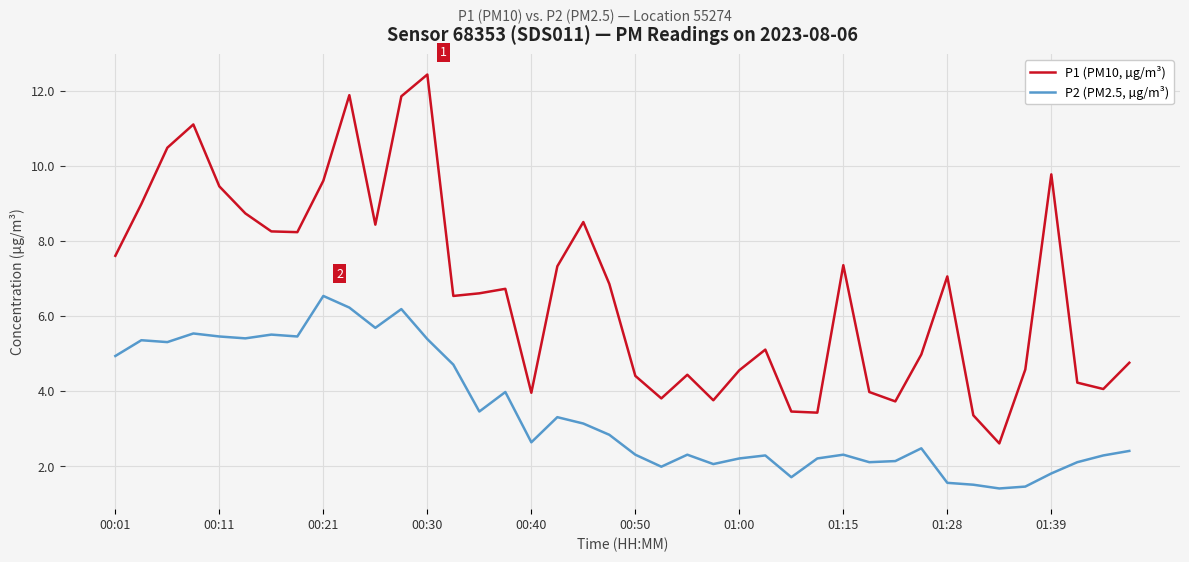

Which series has the widest spread of values?

P1 (PM10, µg/m³)